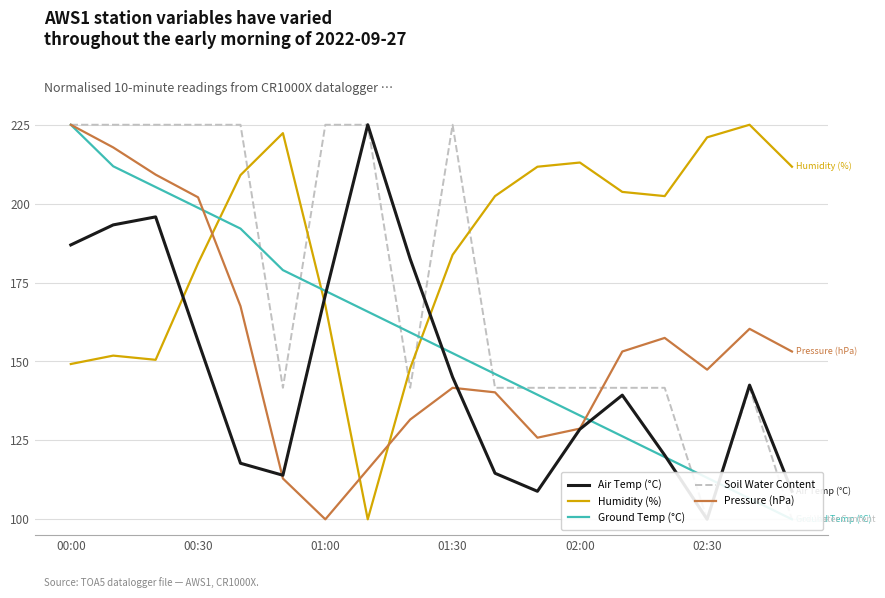

How many times do Air Temp (°C) and Soil Water Content cross each other?

1